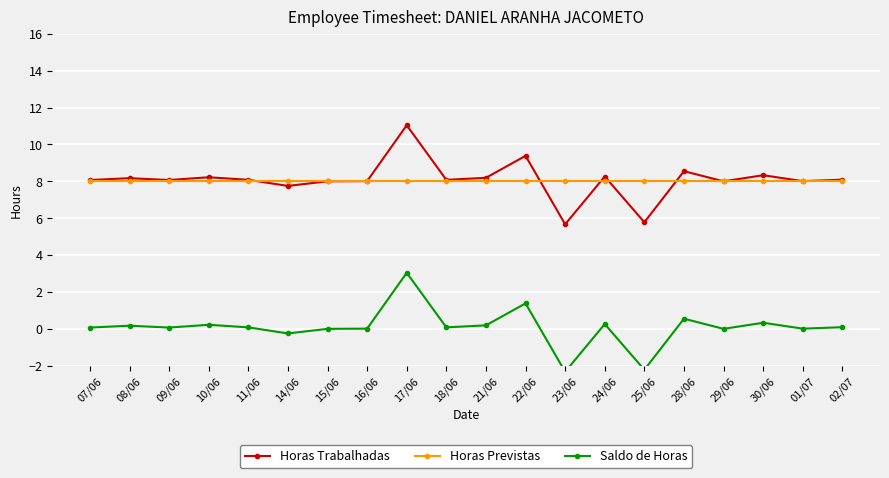

What is the approximate value of Horas Trabalhadas at 30/06?

8.3